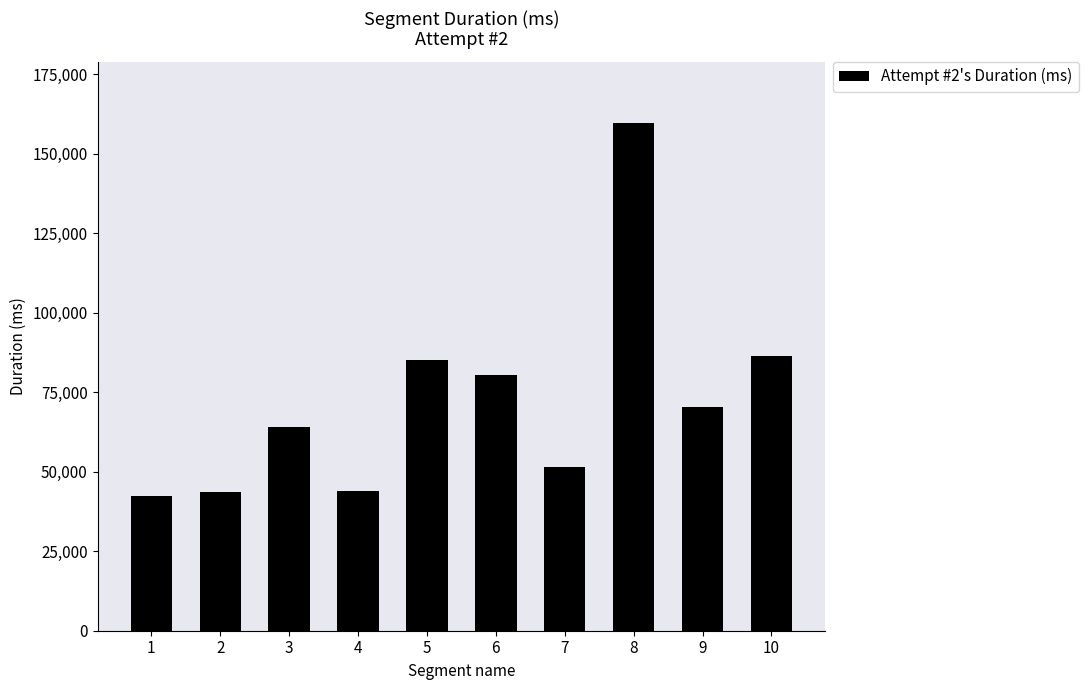

What is the change in value from 1 to 9?

+27784